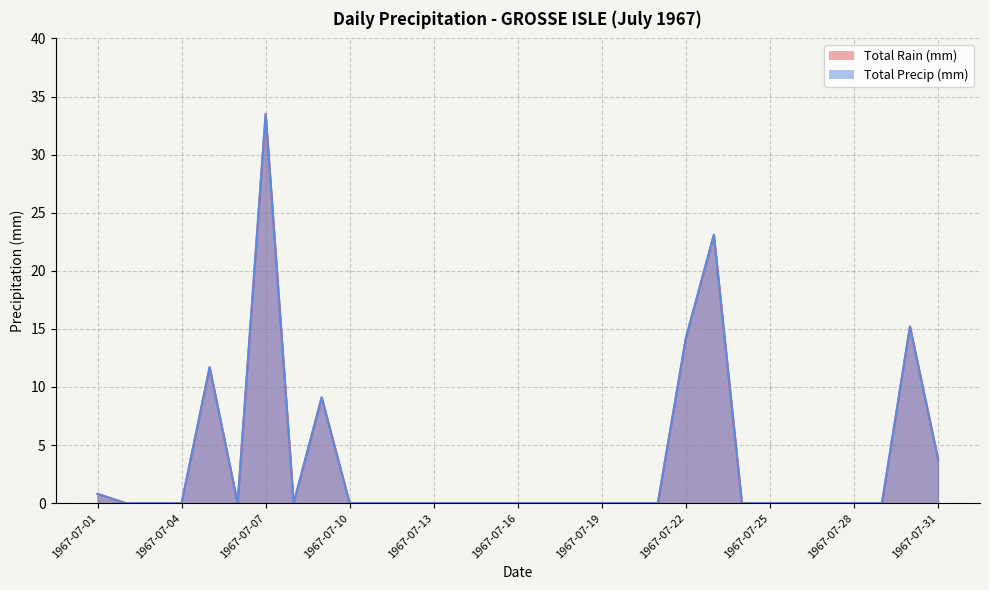

Which series changed the most between 1967-07-12 and 1967-07-24?

Total Rain (mm)